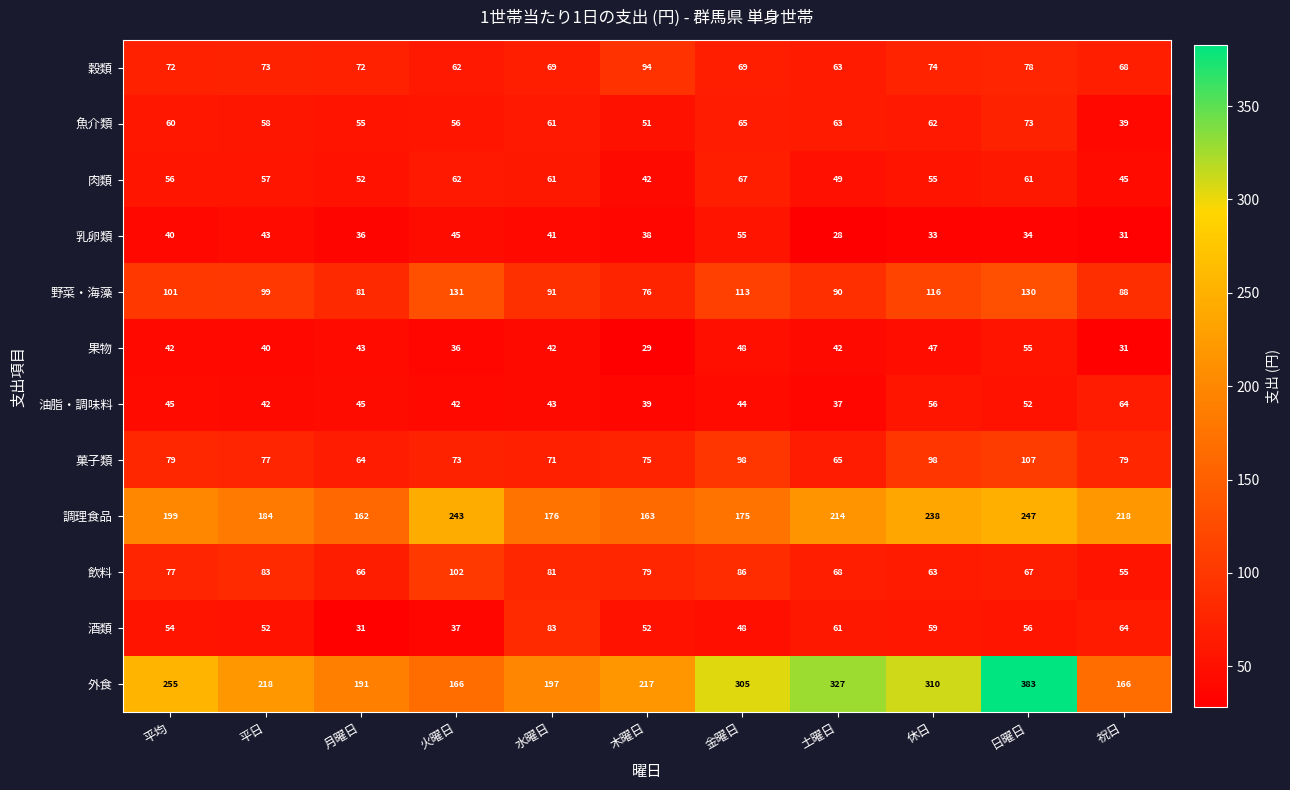

How many series are shown in this chart?

12